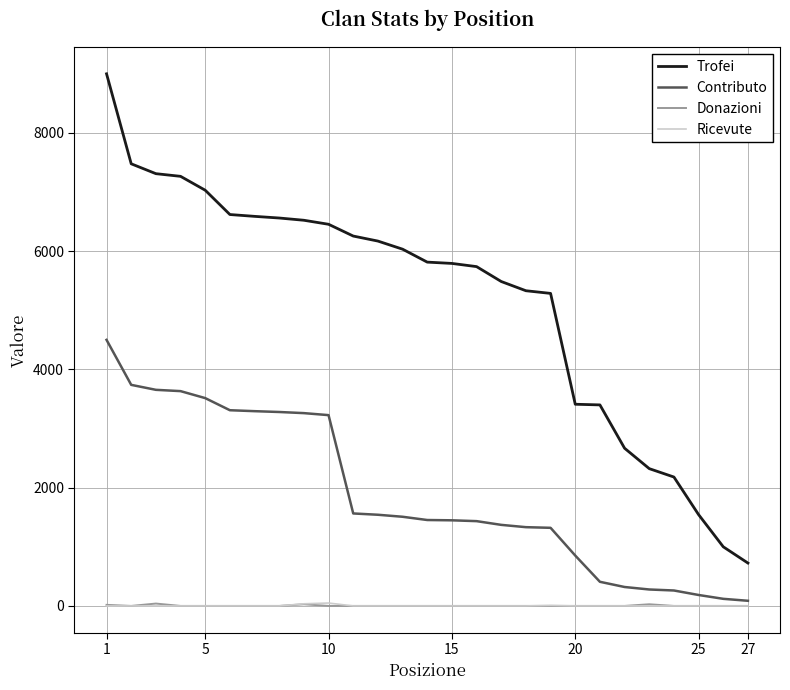

What is the maximum value for Trofei?

9000